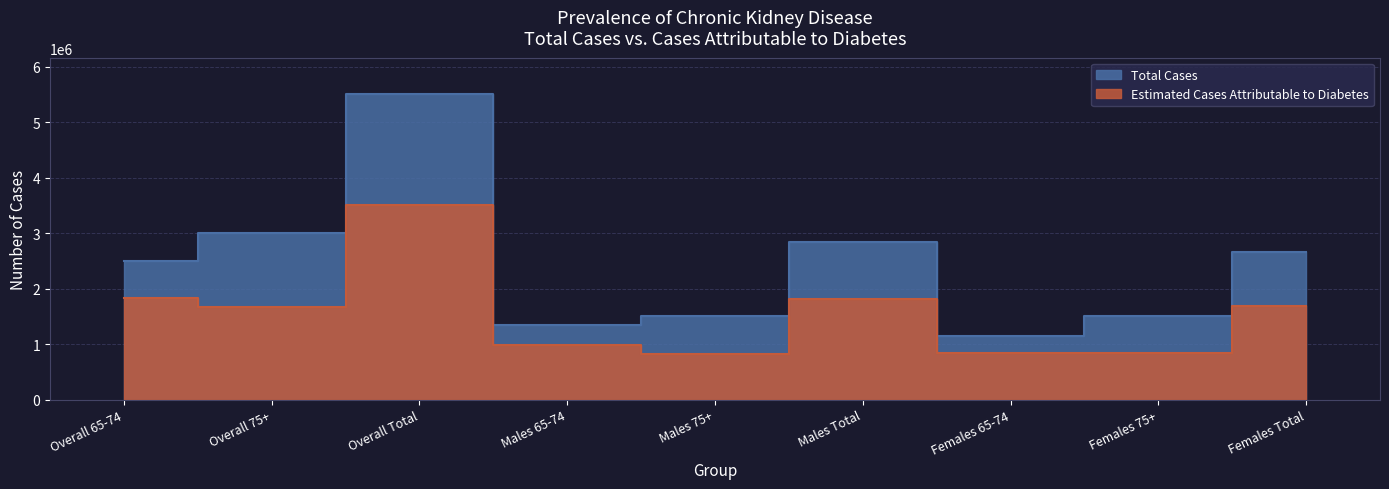

Rank the categories by Estimated Cases Attributable to Diabetes value from lowest to highest.

Males 75+, Females 65-74, Females 75+, Males 65-74, Overall 75+, Females Total, Males Total, Overall 65-74, Overall Total